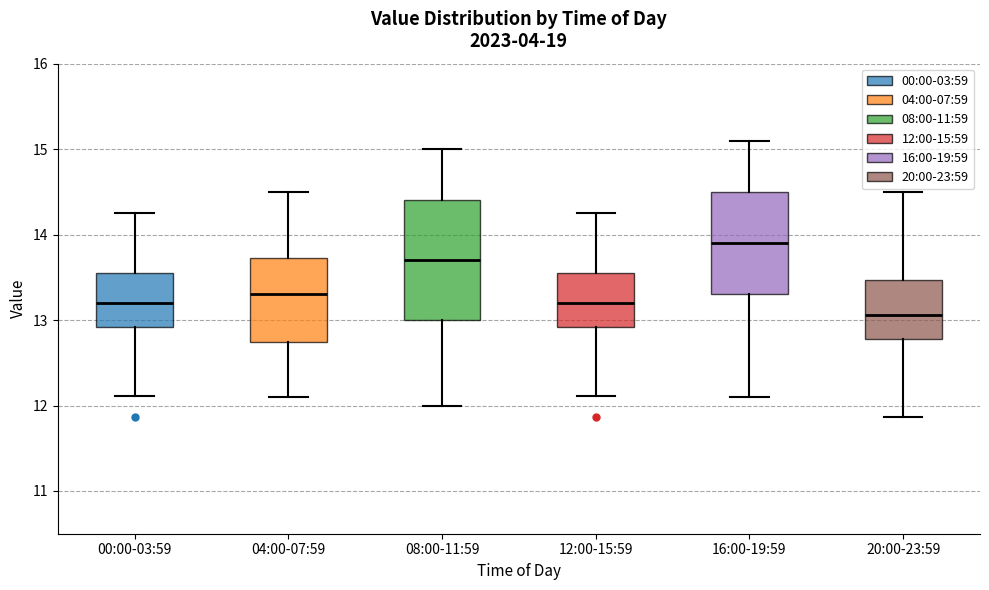

Where does the median line of the box for 16:00-19:59 sit on the y-axis? The values are not printed on the chart, so give them approximately, as read against the axis.

13.9